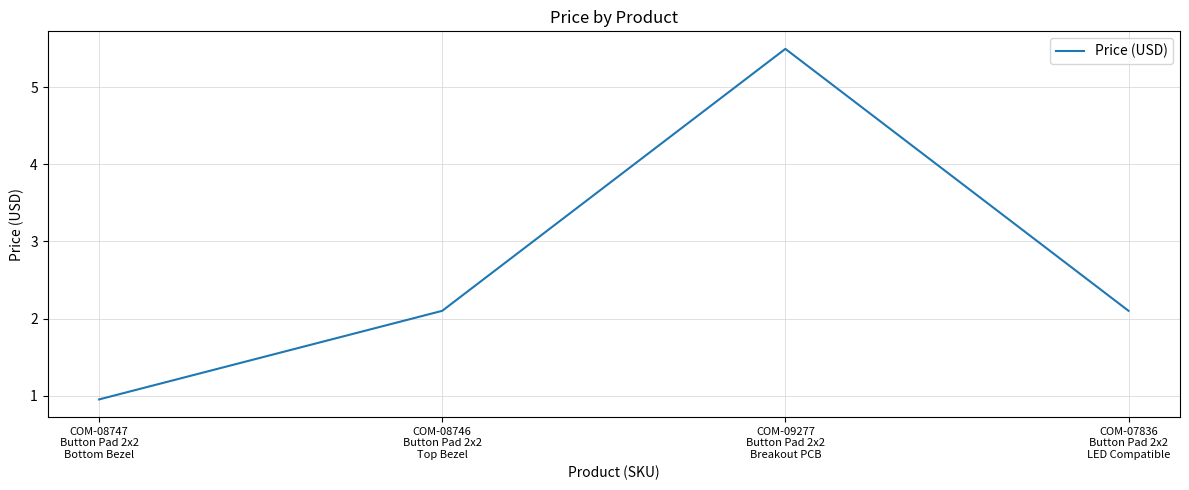

True or false: there are more than 2 points higher than both neighbors.

False